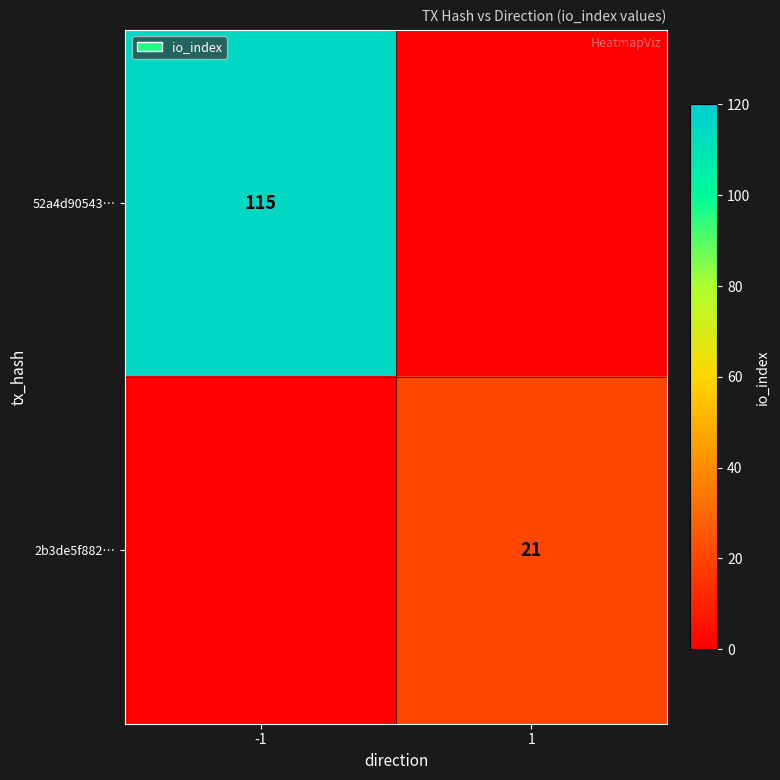

True or false: 2b3de5f882… has a value of 12 at 1.

False